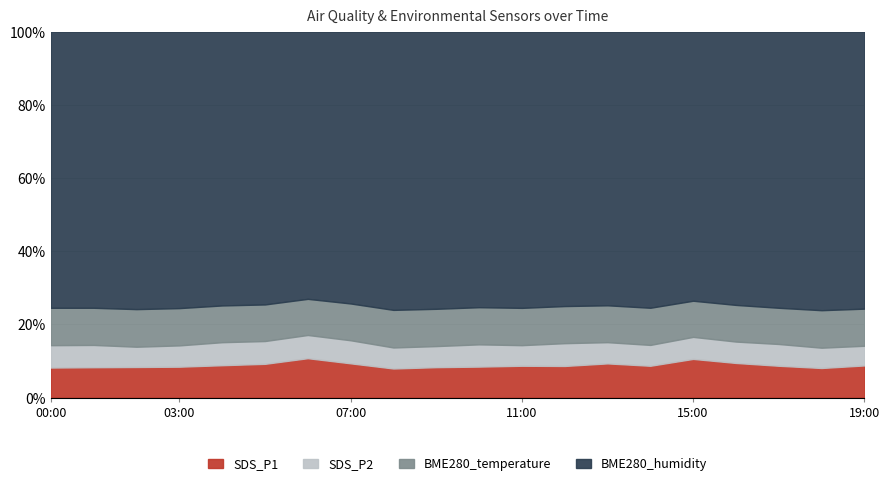

True or false: BME280_temperature and SDS_P2 cross at least once.

False